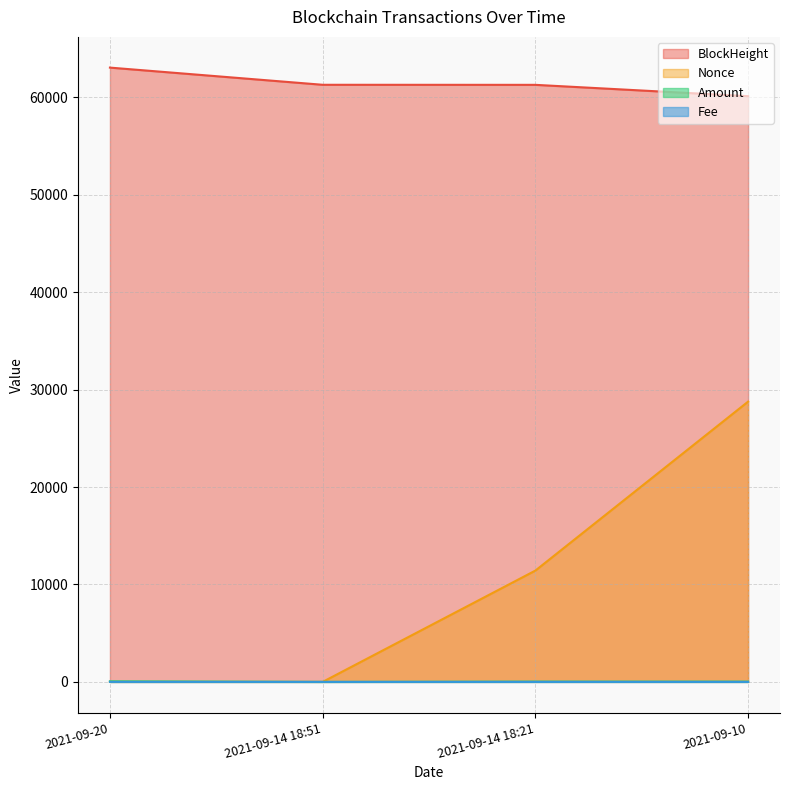

True or false: Nonce and BlockHeight intersect in this chart.

False